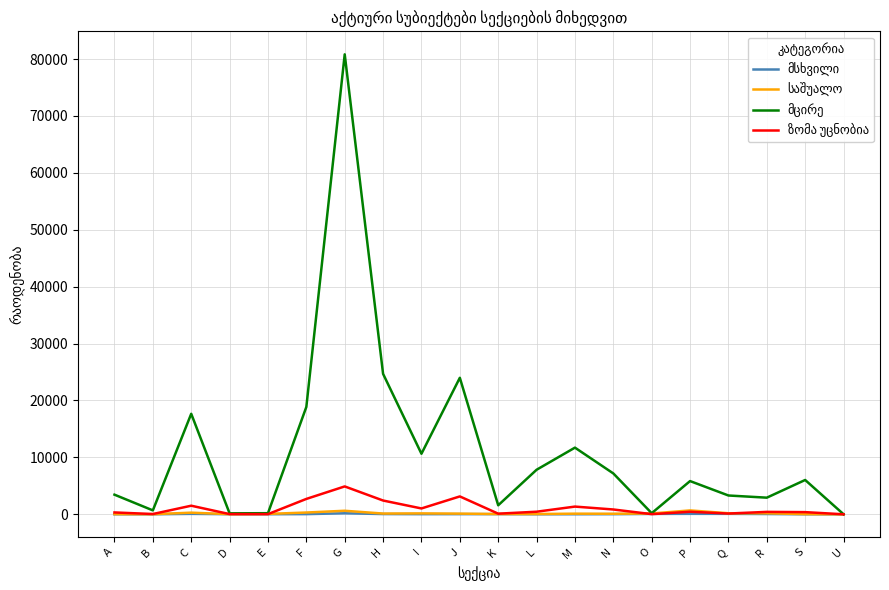

List the labels in order of მსხვილი value, largest first.

G, P, Q, C, O, R, H, K, F, J, I, D, N, E, M, A, B, L, S, U